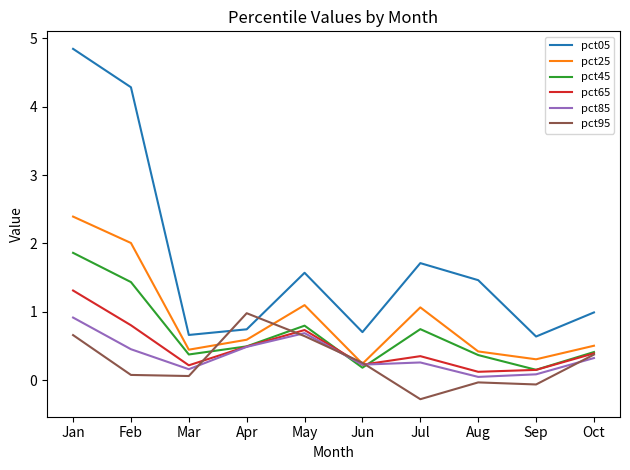

True or false: pct65 has a value of 0.4 at Mar.

False